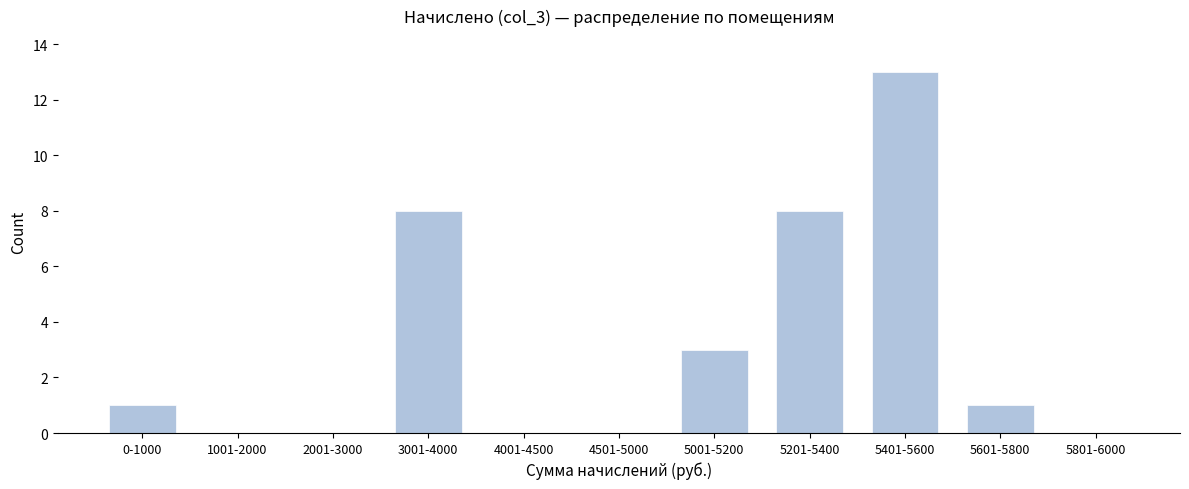

Reading left to right, list all the values displayed in this chart.

0-1000=1	1001-2000=0	2001-3000=0	3001-4000=8	4001-4500=0	4501-5000=0	5001-5200=3	5201-5400=8	5401-5600=13	5601-5800=1	5801-6000=0